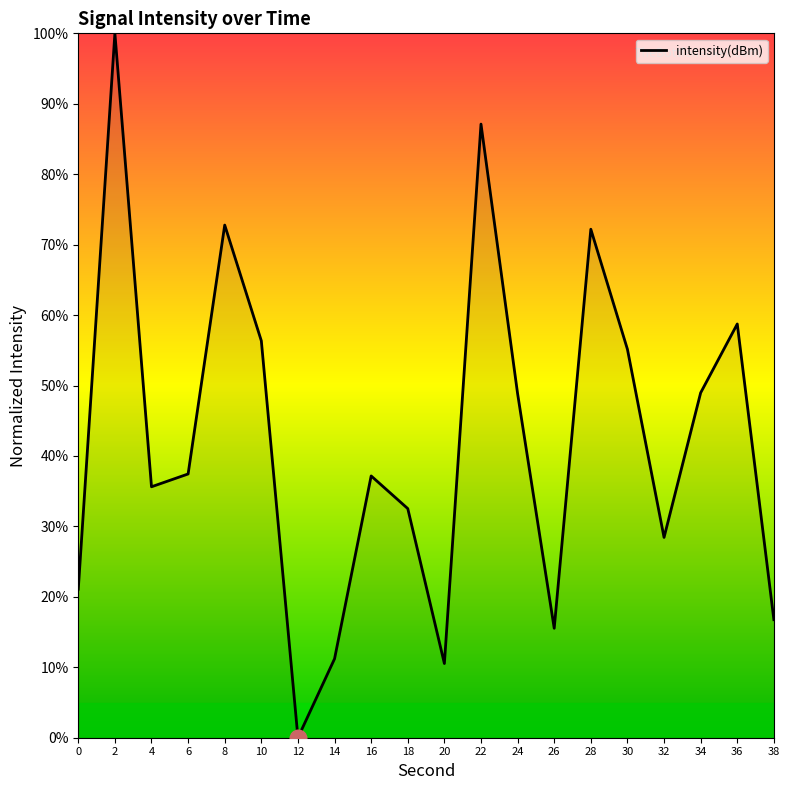

Where does the data first go above 37?

2